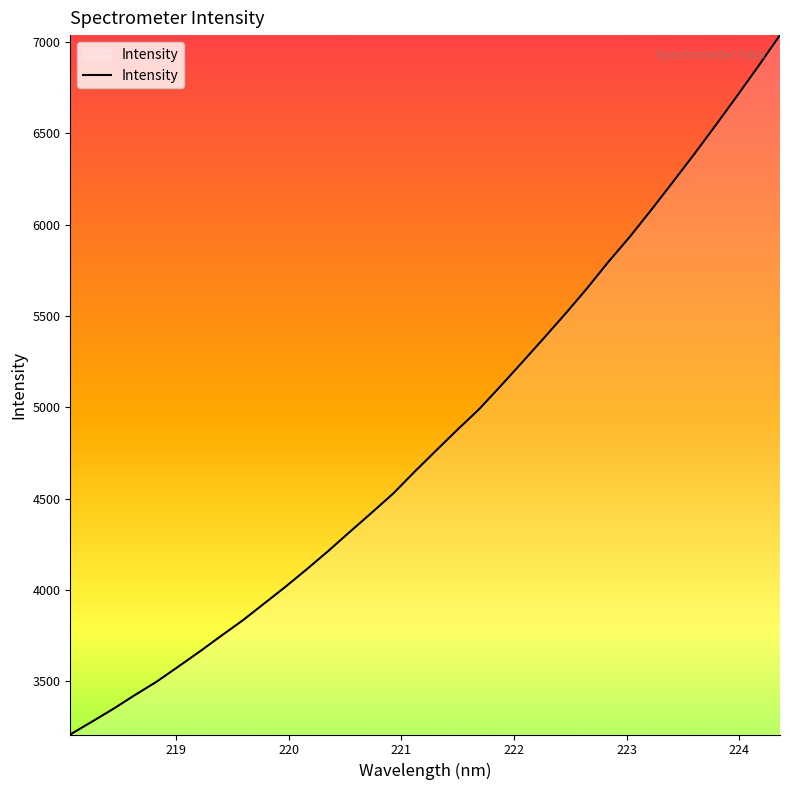

What is the minimum value shown in the chart?

3208.6